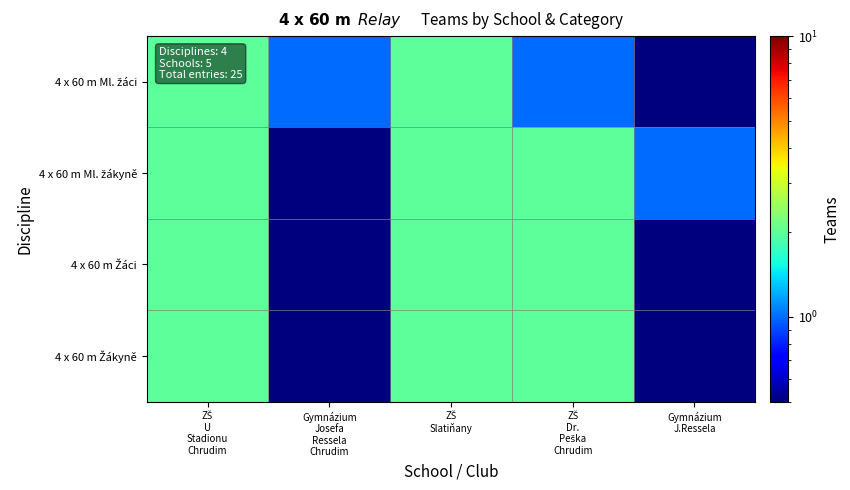

Which series changed the most between ZŠ U Stadionu Chrudim and ZŠ Slatiňany?

4 x 60 m Ml. žáci